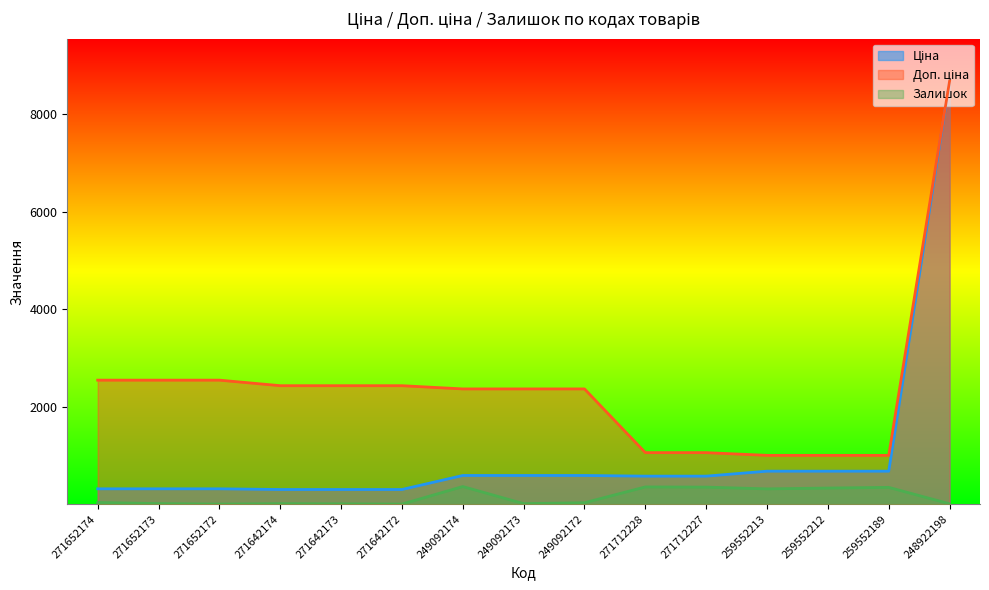

True or false: Доп. ціна and Ціна cross at least once.

False